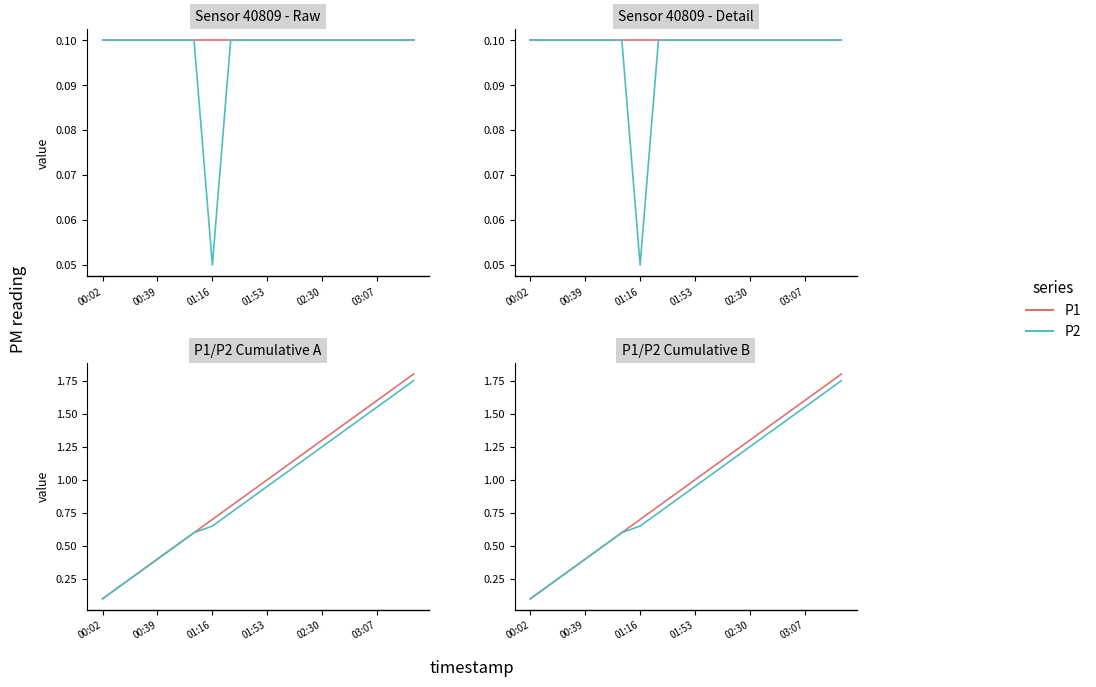

What is the difference between the P2 values at 12 and 14?

0.2